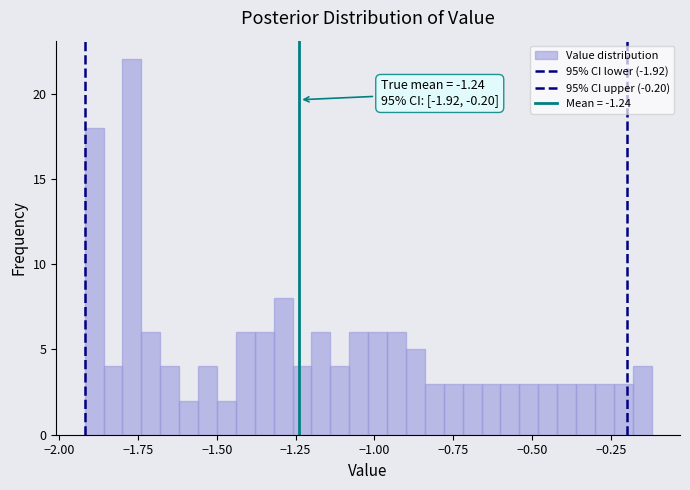

Read against the x-axis, roughly where is the centre of the tallest bar?

-1.75